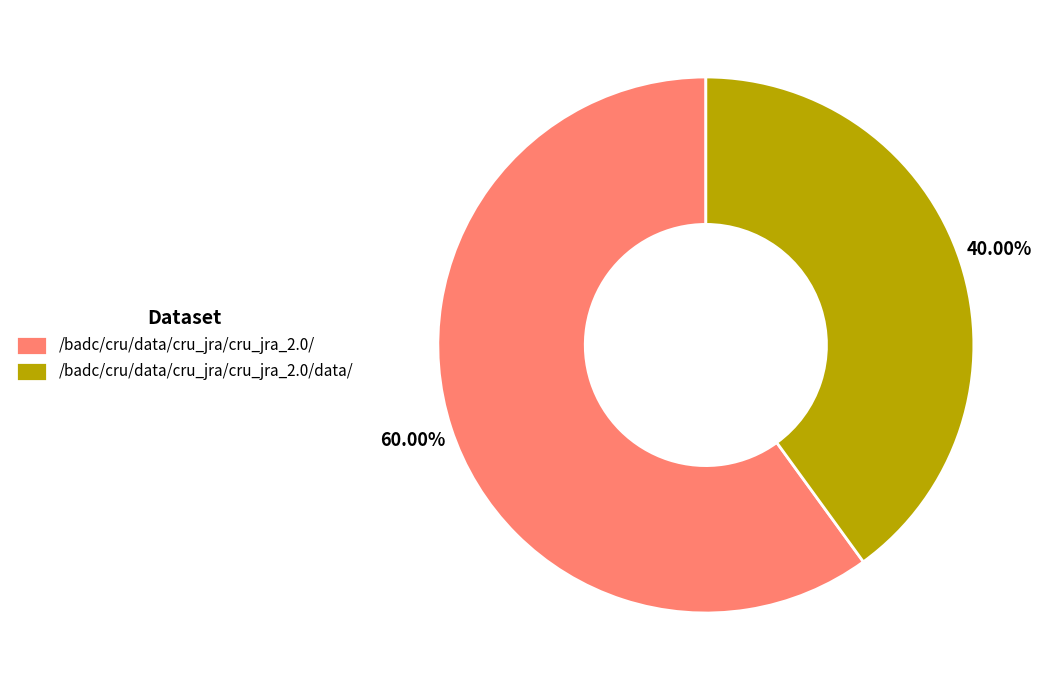

To the nearest percent, what is the difference between the /badc/cru/data/cru_jra/cru_jra_2.0/data/ and /badc/cru/data/cru_jra/cru_jra_2.0/ slice percentages?

20%